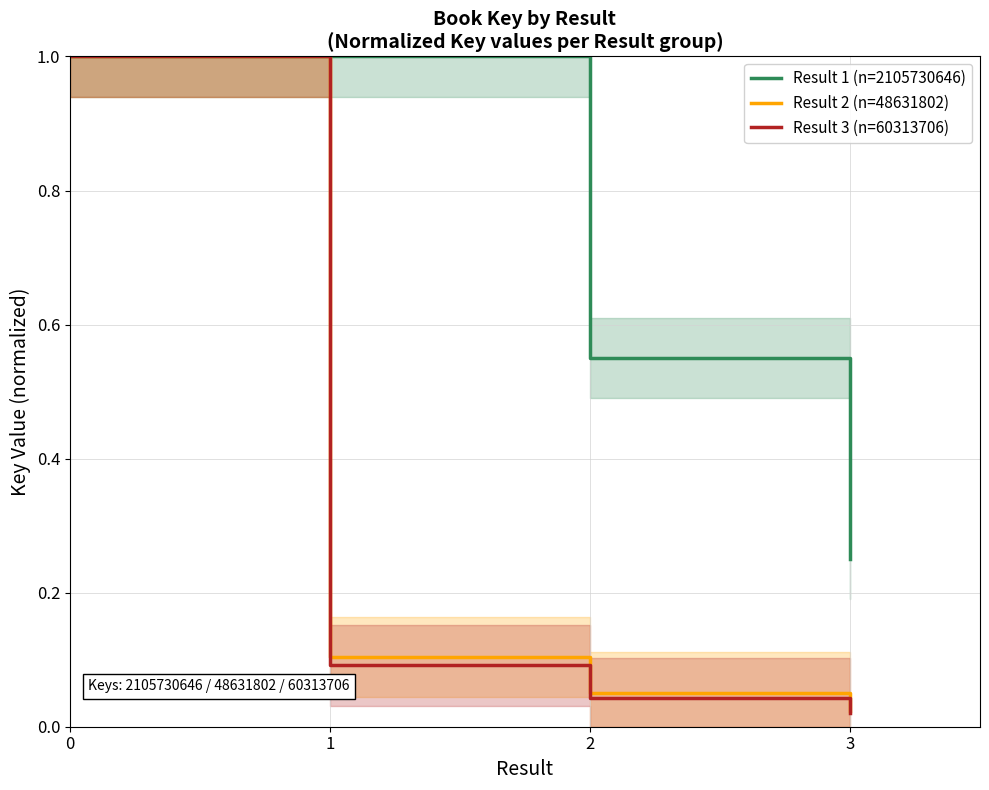

Where is Result 3 (n=60313706) nearest to the value 0?

3